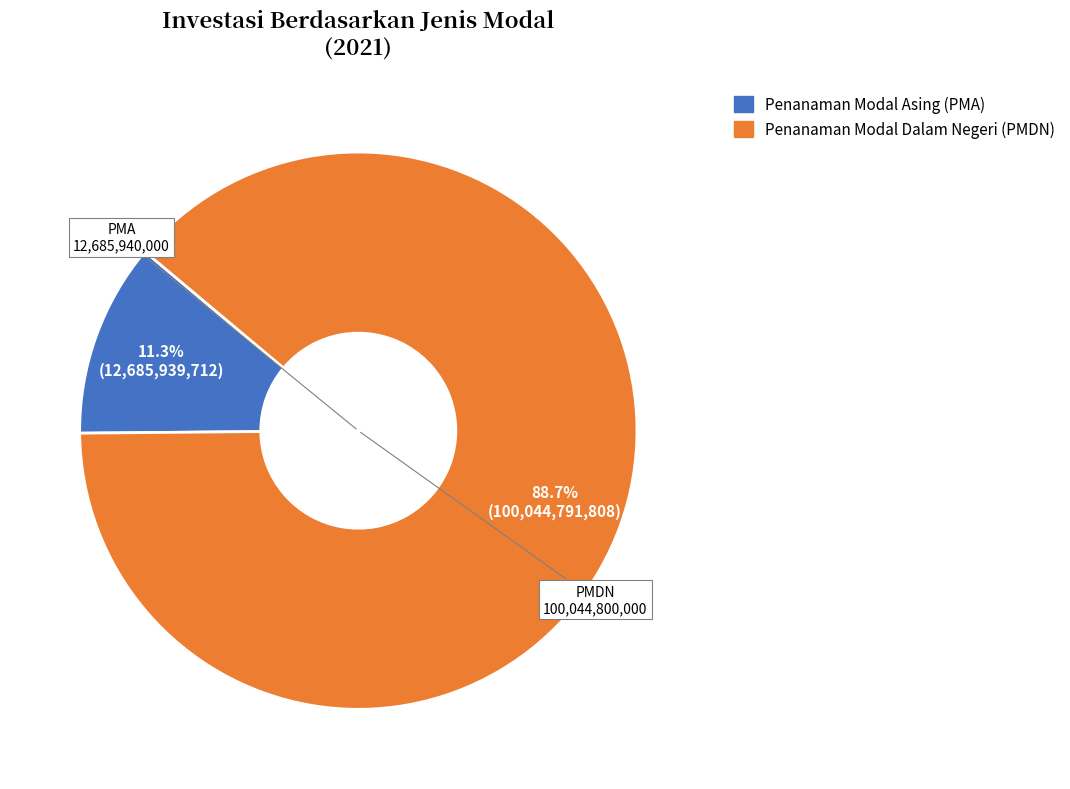

Between Penanaman Modal Asing (PMA) and Penanaman Modal Dalam Negeri (PMDN), which is larger?

Penanaman Modal Dalam Negeri (PMDN)